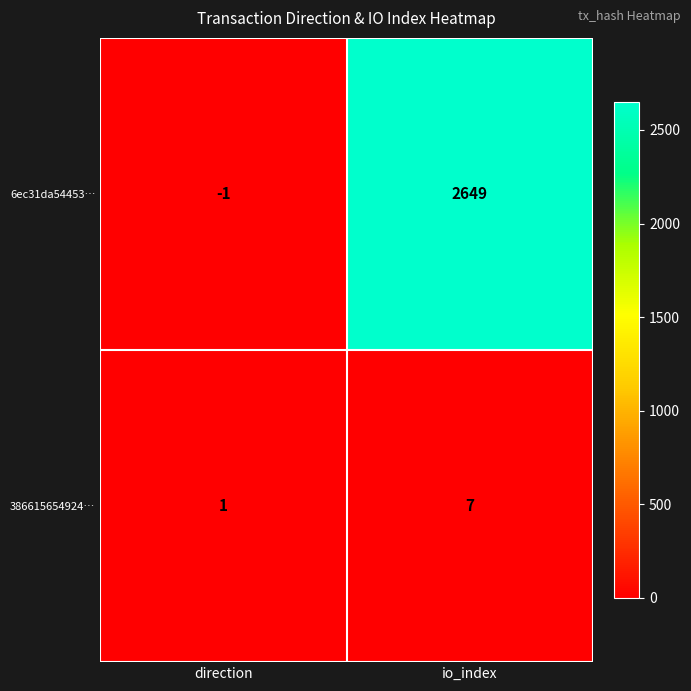

What is the sum of the 6ec31da54453… values at direction and io_index?

2648